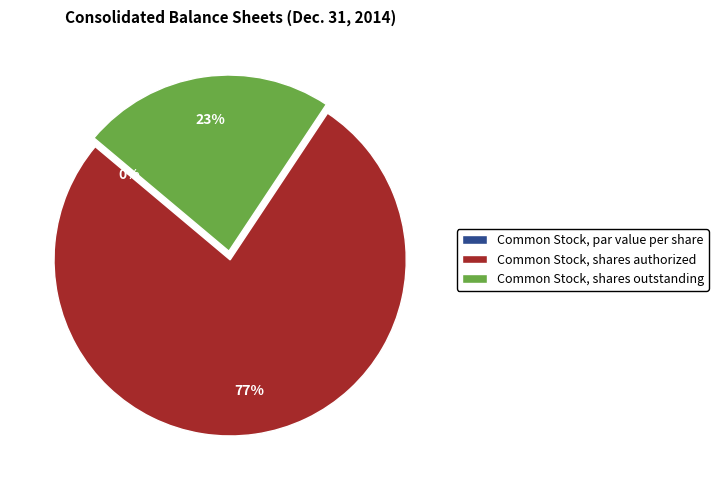

What percentage is the Common Stock, shares outstanding slice, to the nearest percent?

23%